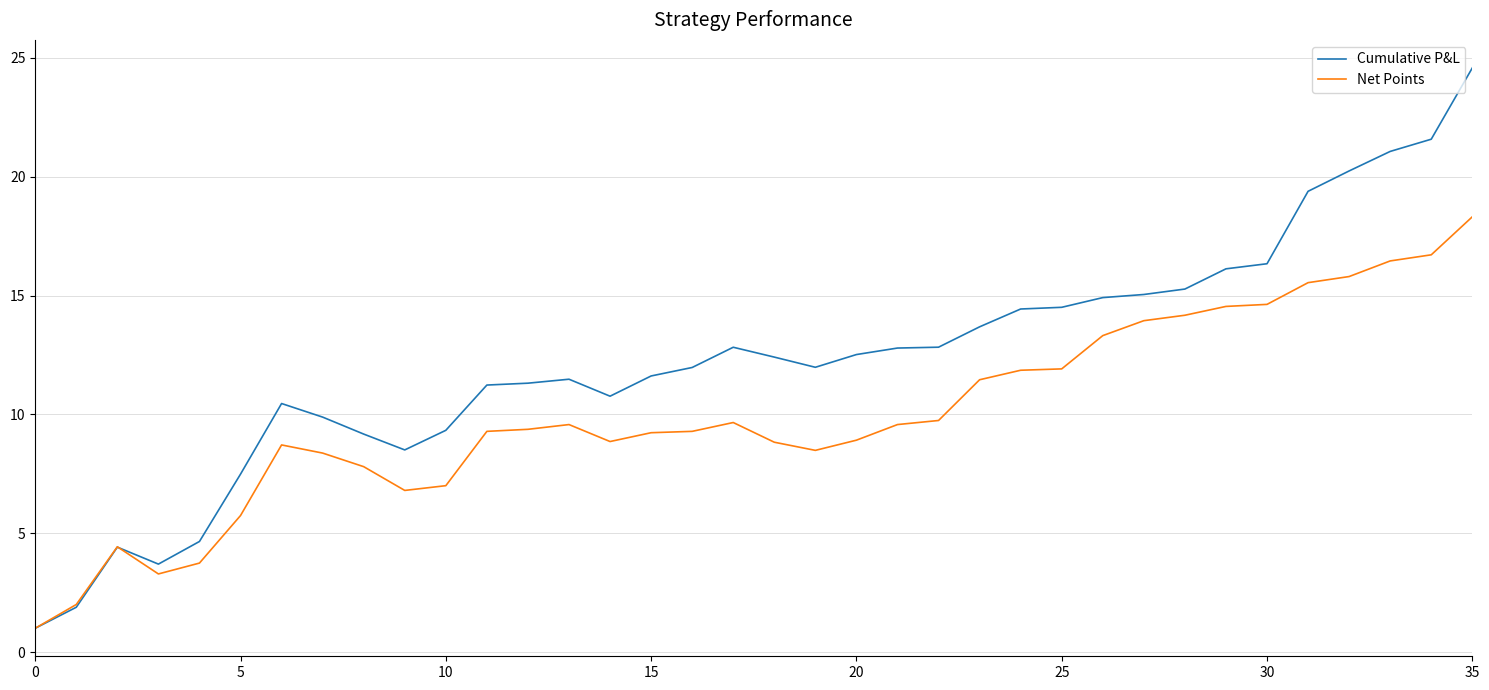

What is the highest value of the Cumulative P&L series?

24.6